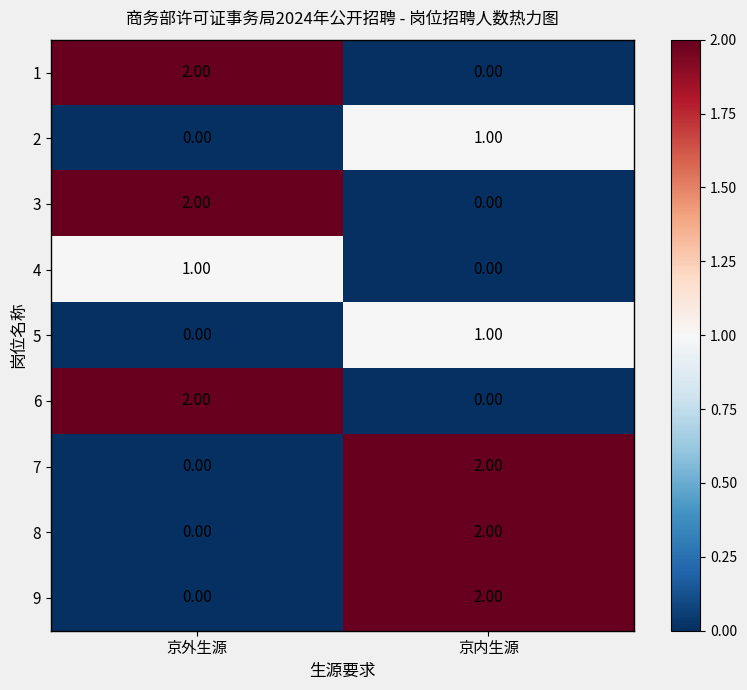

At which category is the sum across all series the highest?

京内生源